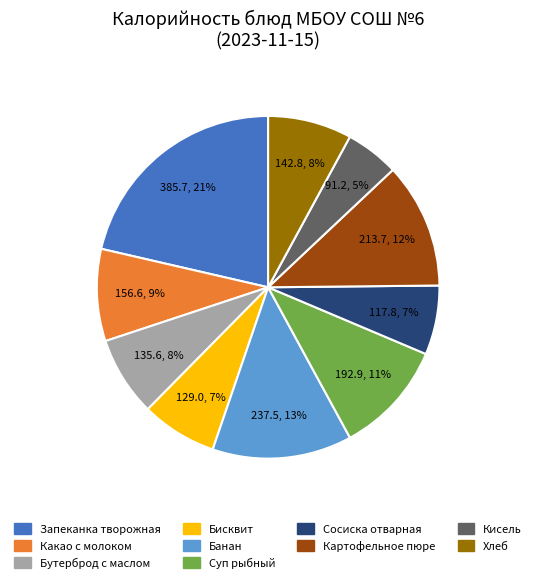

To the nearest percent, what is the average slice percentage?

10%